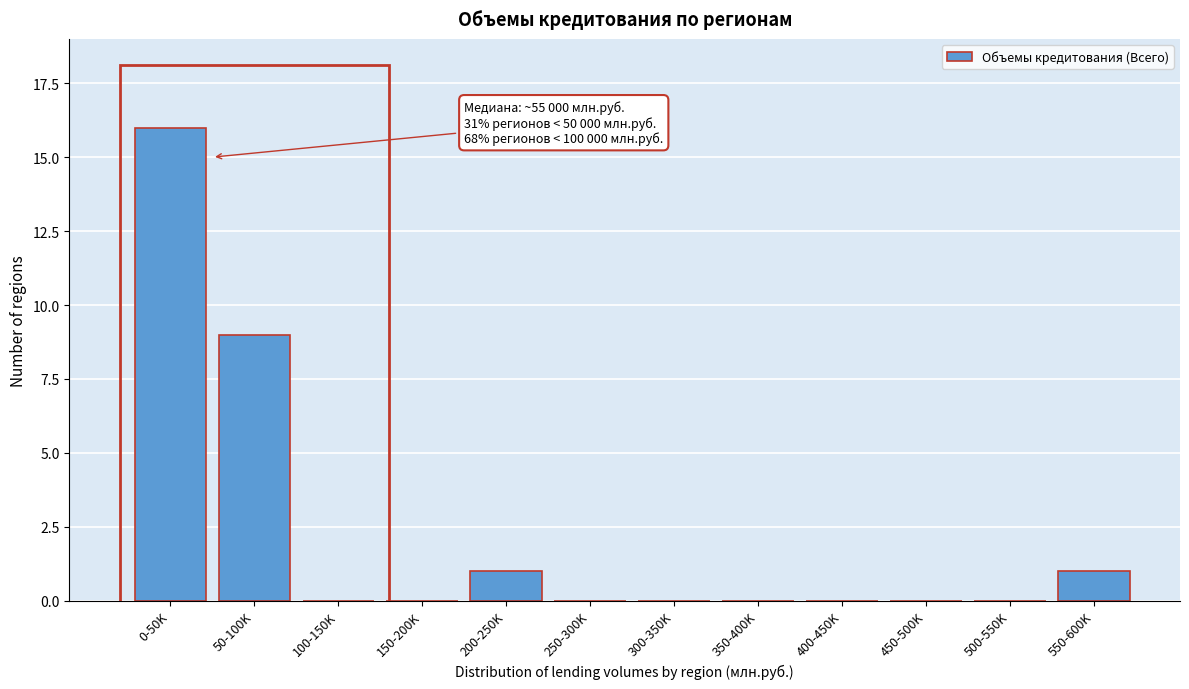

Reading right to left, transcribe all the data shown in this chart.

550-600K=1	500-550K=0	450-500K=0	400-450K=0	350-400K=0	300-350K=0	250-300K=0	200-250K=1	150-200K=0	100-150K=0	50-100K=9	0-50K=16